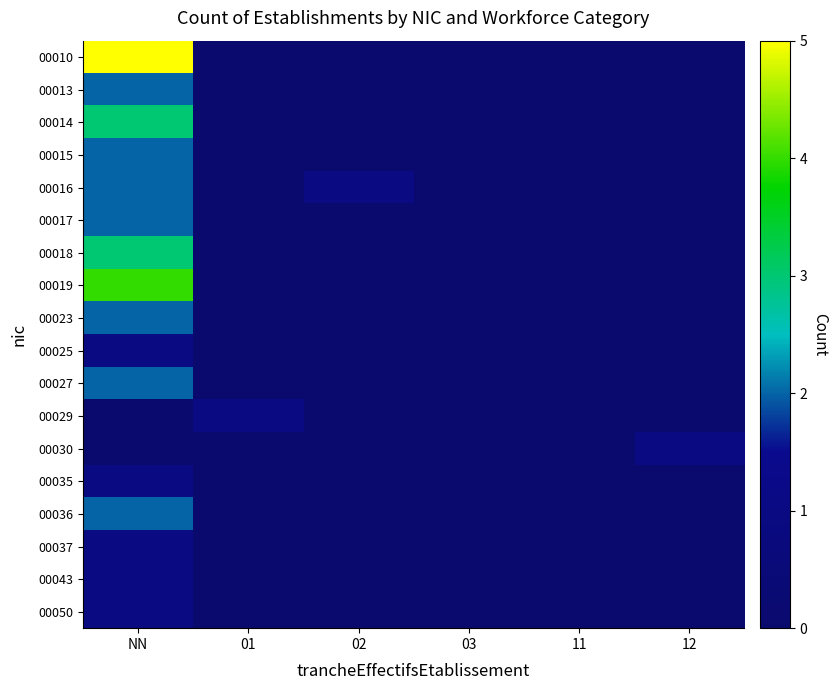

Count the number of data series in this chart.

18